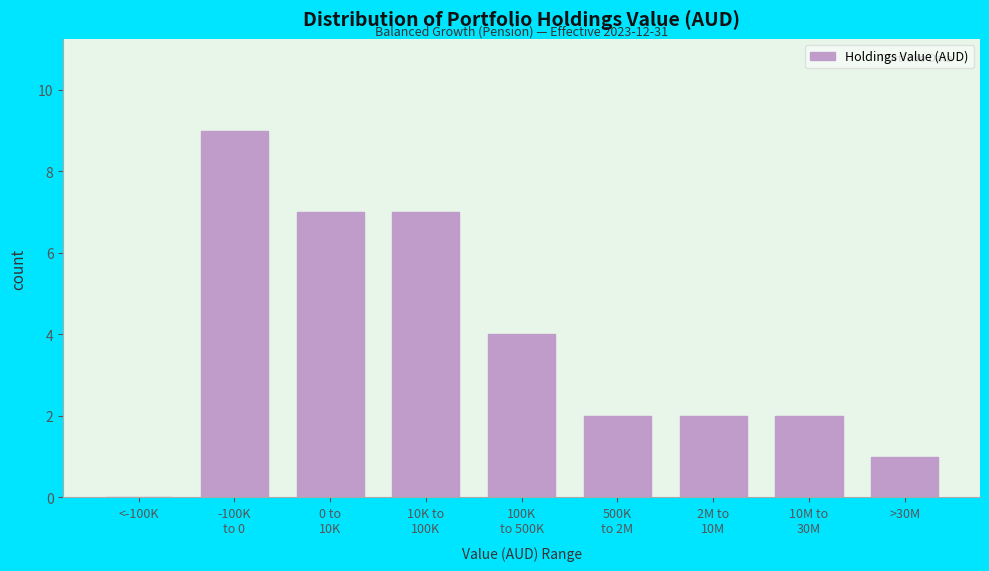

What is the sum of all values?

34